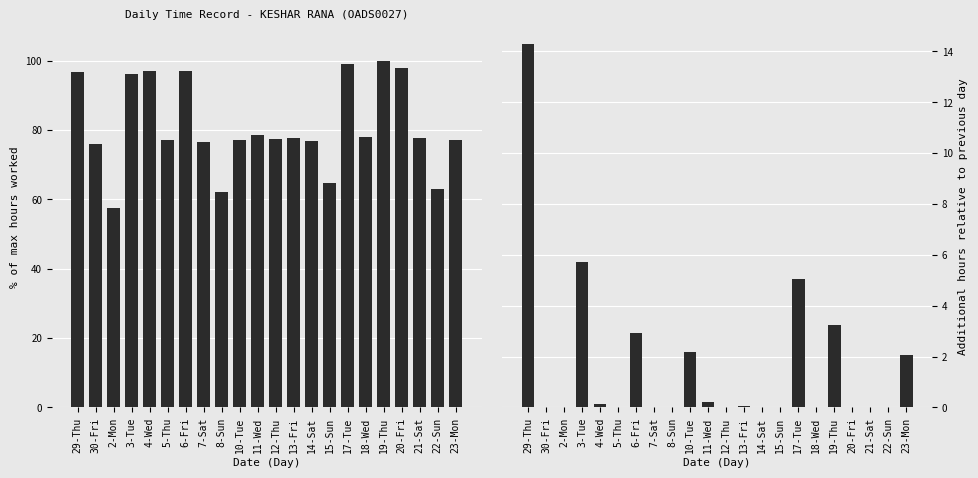

What is the greatest value displayed?

100.0